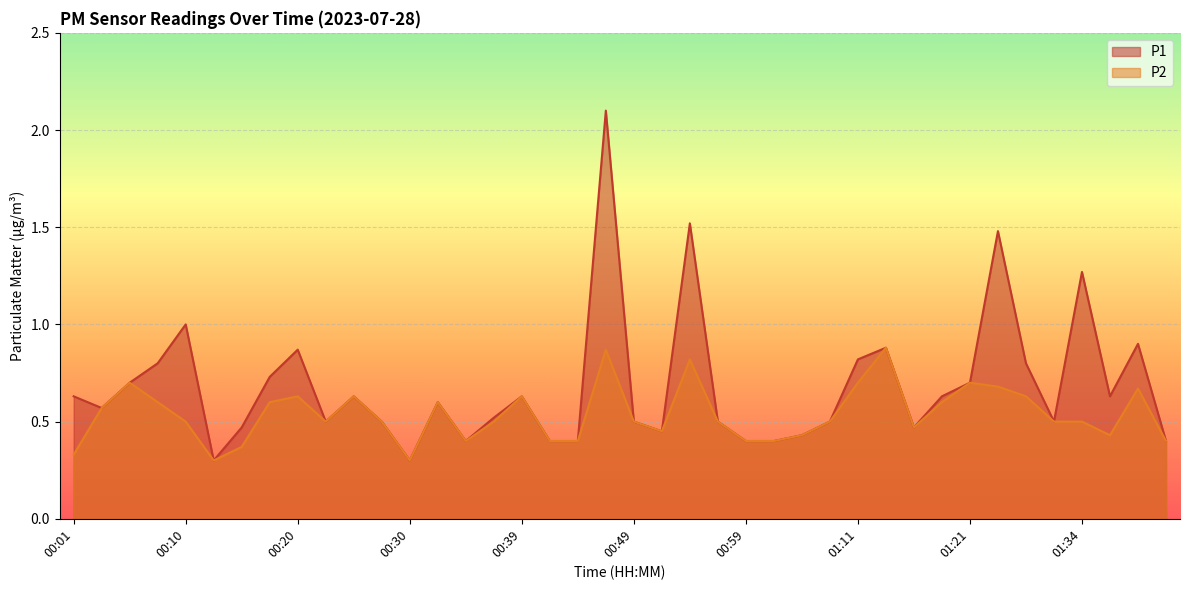

Rank the series by their maximum value, from highest to lowest.

P1, P2